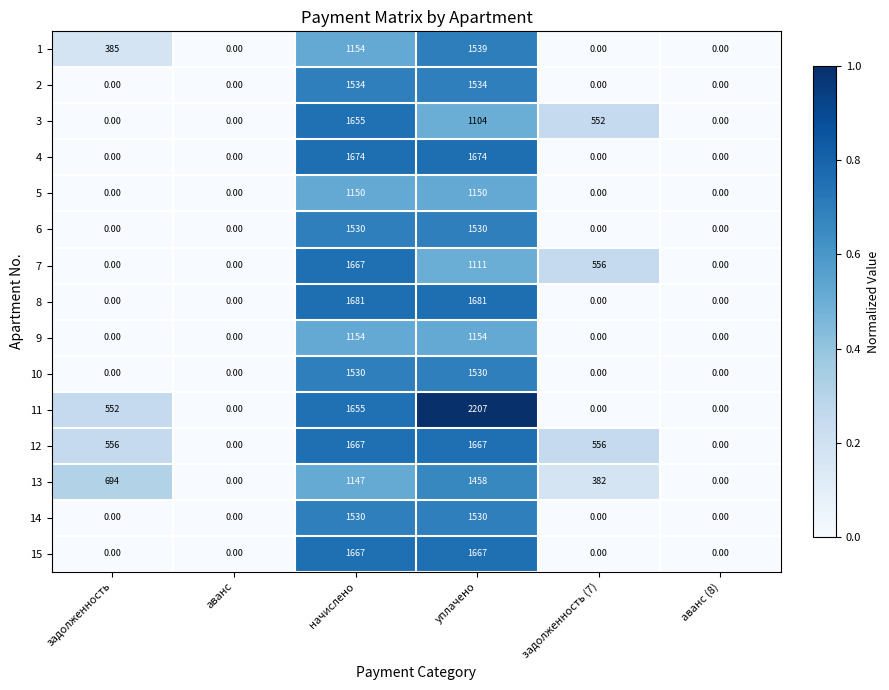

Which category has the highest value across all series?

уплачено